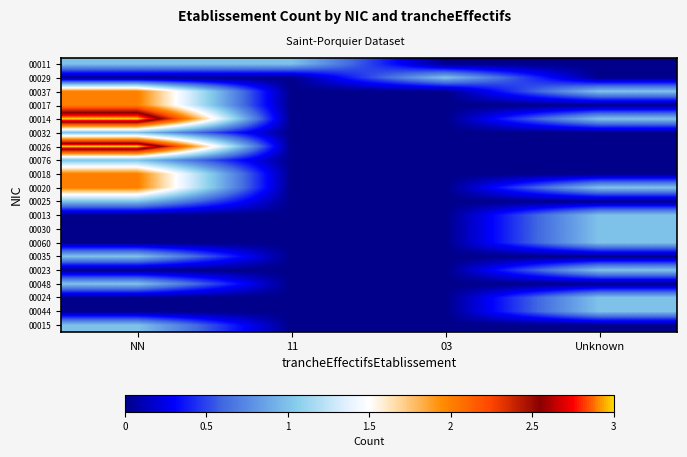

What is the total value across all series at Unknown?

9